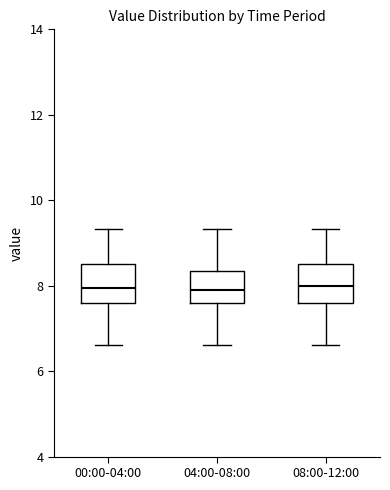

Reading left to right, transcribe this box plot: for each box, give where its median line is, the range the box spans, and where its two whiskers end, as read against the y-axis. The values are not printed on the chart, so give them approximately, as read against the axis.

00:00-04:00: median 8.0, box 7.6 to 8.6, whiskers 6.6 to 9.4
04:00-08:00: median 8.0, box 7.6 to 8.4, whiskers 6.6 to 9.4
08:00-12:00: median 8.0, box 7.6 to 8.6, whiskers 6.6 to 9.4